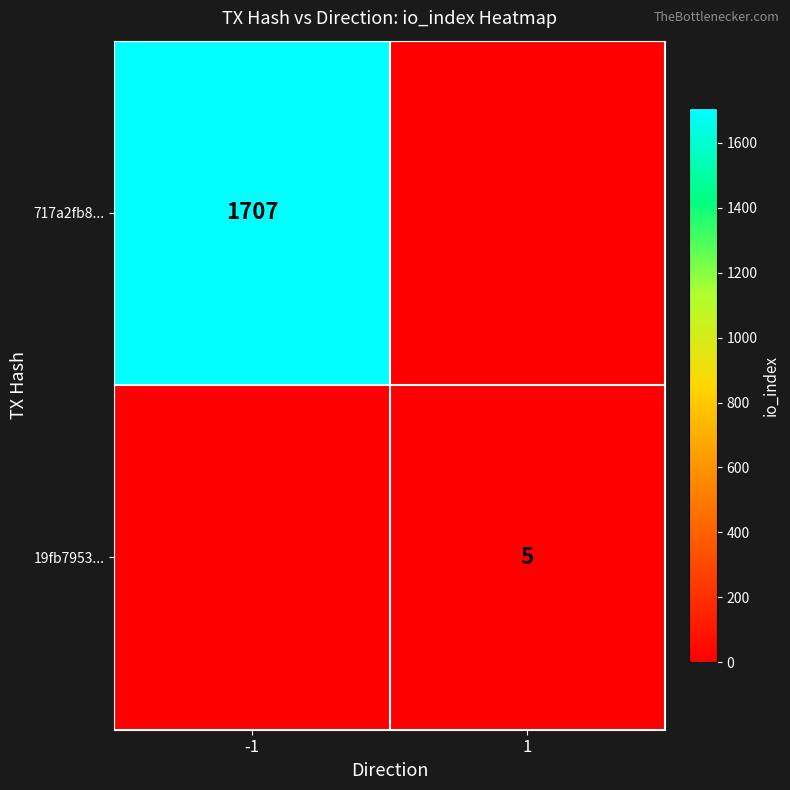

The 19fb7953... series shows 5 at 1. True or false?

True